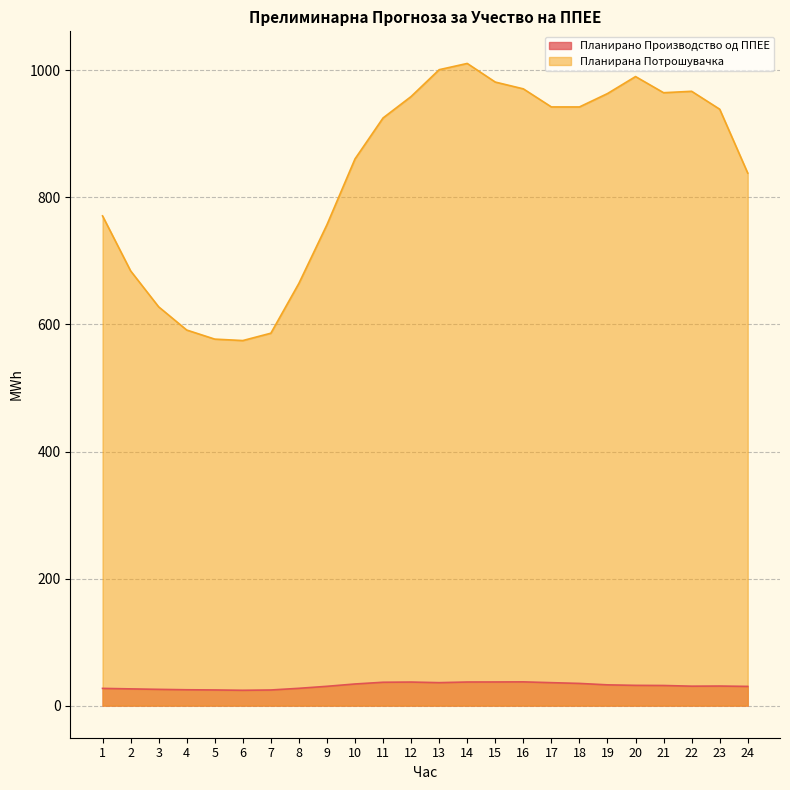

True or false: Планирана Потрошувачка and Планирано Производство од ППЕЕ intersect in this chart.

False